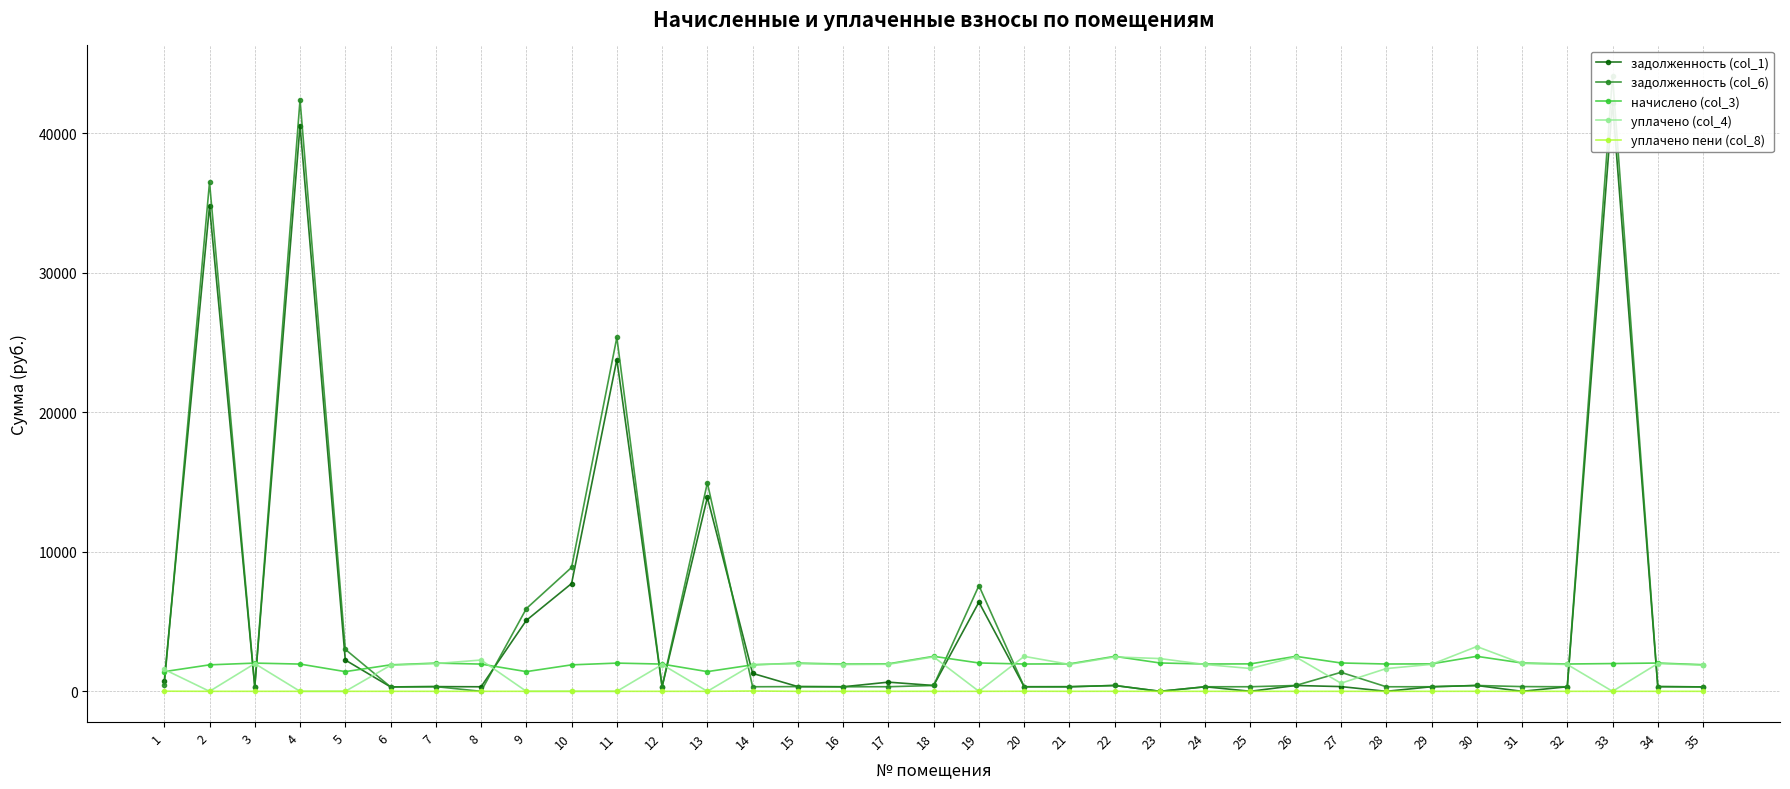

What is the sum of the задолженность (col_1) values at 24 and 9?

5408.7